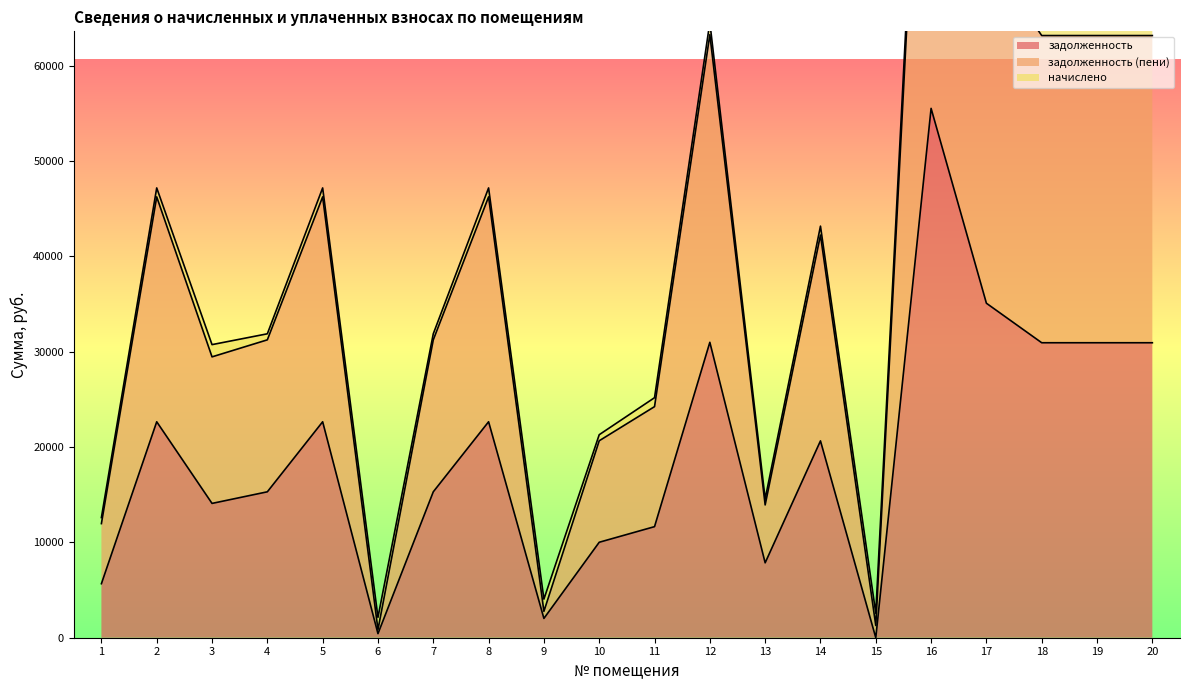

At which category does задолженность (пени) reach its first local valley?

3